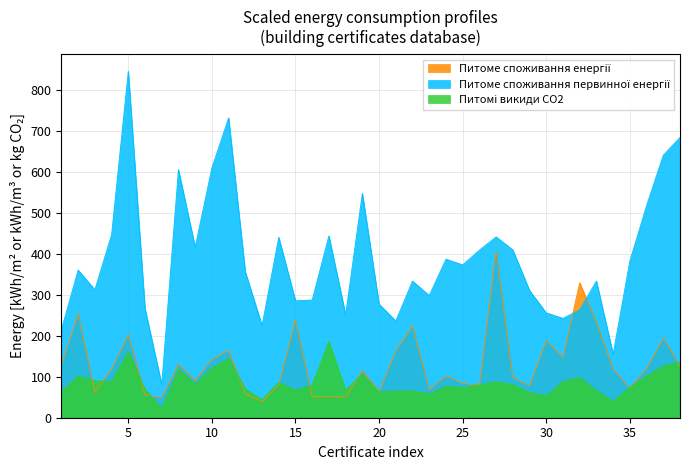

Reading right to left, transcribe all the data shown in this chart.

Питоме споживання енергії: 38=126.0	37=194.5	36=120.1	35=71.7	34=118.0	33=233.4	32=329.0	31=147.1	30=187.7	29=78.1	28=98.4	27=407.5	26=78.2	25=84.1	24=102.1	23=68.2	22=224.0	21=163.0	20=63.0	19=115.4	18=50.0	17=52.0	16=52.0	15=239.0	14=79.2	13=39.6	12=57.2	11=164.5	10=141.1	9=91.1	8=130.2	7=48.6	6=55.6	5=202.8	4=118.4	3=62.0	2=254.0	1=129.0
Питоме споживання первинної енергії: 38=683.0	37=640.0	36=517.0	35=382.0	34=155.0	33=333.0	32=263.0	31=242.3	30=255.6	29=310.3	28=409.1	27=440.8	26=408.4	25=372.6	24=386.5	23=298.0	22=333.0	21=236.0	20=277.0	19=547.0	18=251.0	17=443.4	16=287.0	15=285.0	14=439.9	13=224.8	12=355.7	11=730.8	10=609.0	9=416.0	8=605.0	7=81.0	6=266.0	5=844.5	4=446.2	3=312.0	2=360.0	1=215.0
Питомі викиди СО2: 38=135.0	37=126.0	36=102.0	35=74.0	34=40.0	33=66.0	32=98.0	31=88.3	30=53.2	29=61.5	28=80.9	27=87.7	26=80.4	25=73.5	24=77.2	23=58.0	22=65.7	21=65.0	20=63.0	19=107.0	18=67.0	17=186.0	16=80.0	15=67.0	14=86.1	13=44.1	12=70.0	11=145.1	10=120.9	9=82.0	8=119.0	7=22.4	6=69.2	5=161.9	4=88.2	3=90.0	2=102.0	1=64.0